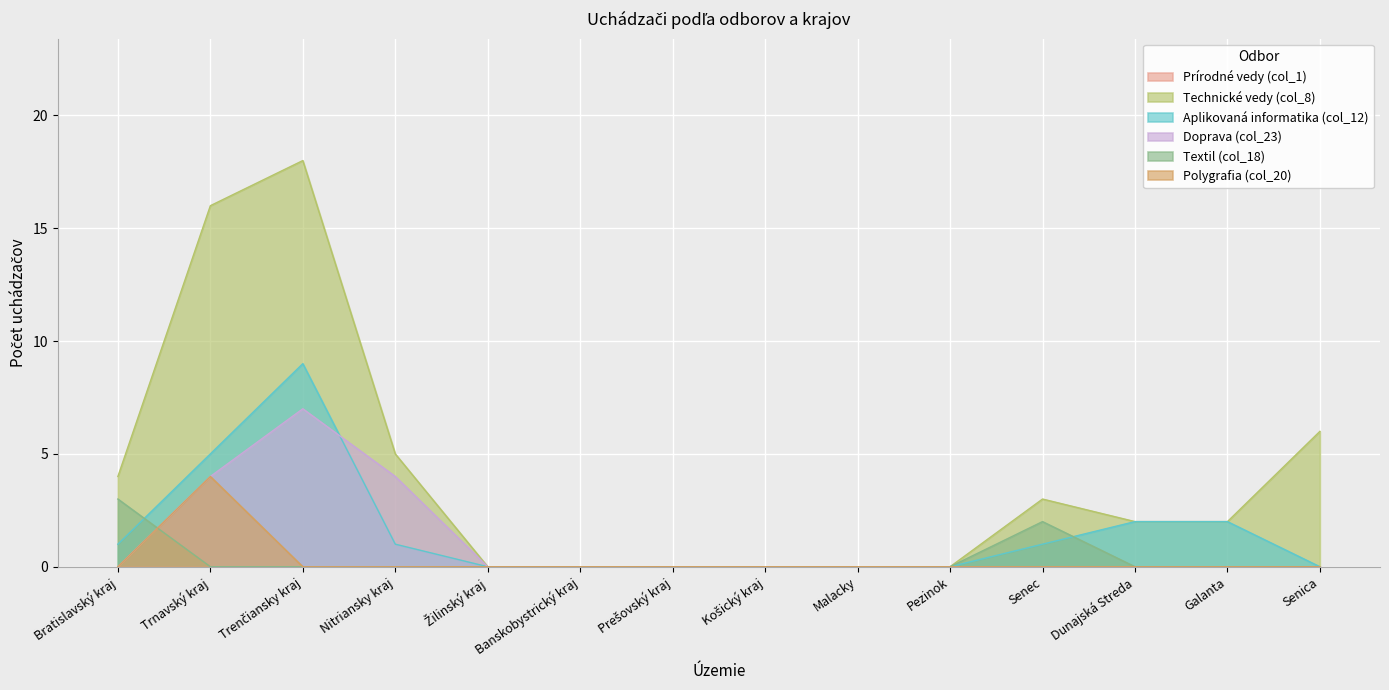

What is the difference between the second highest and second lowest values in the Textil (col_18) series?

2